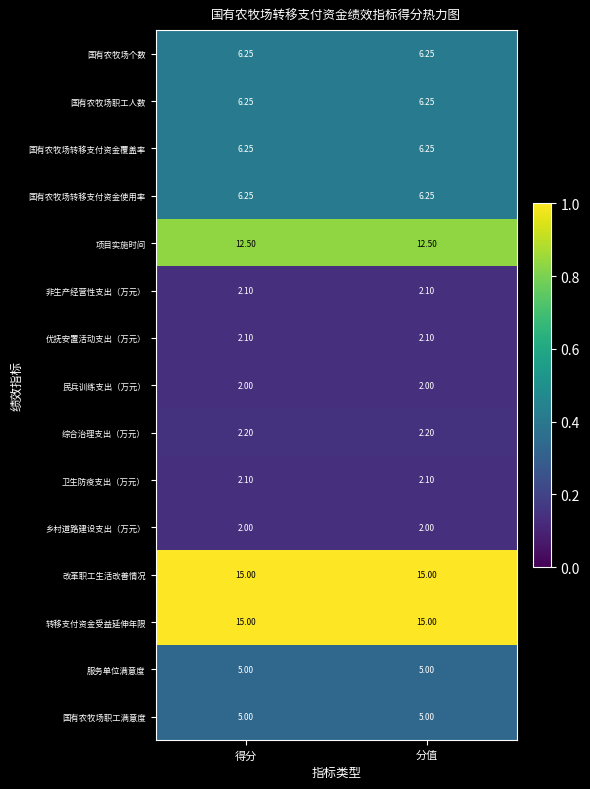

Is the value of 转移支付资金受益延伸年限 at 分值 greater than the value of 卫生防疫支出（万元） at 分值?

Yes